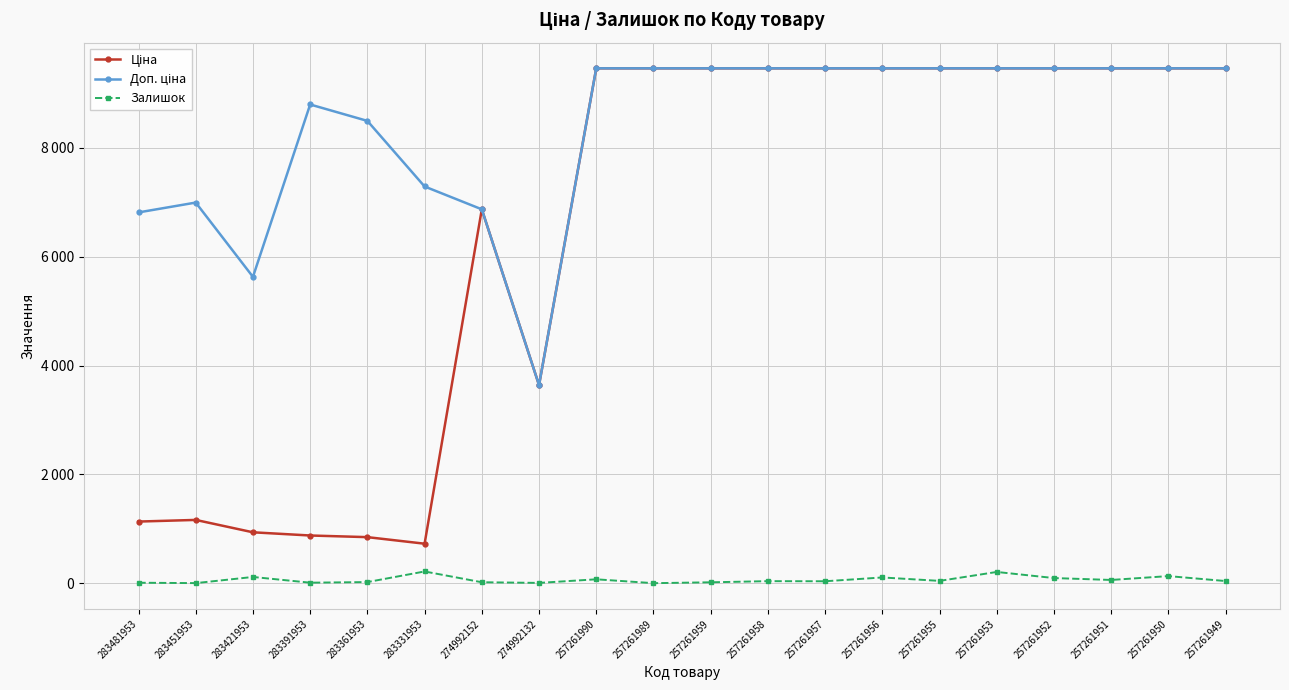

Is this an area chart (filled region under the line)?

No